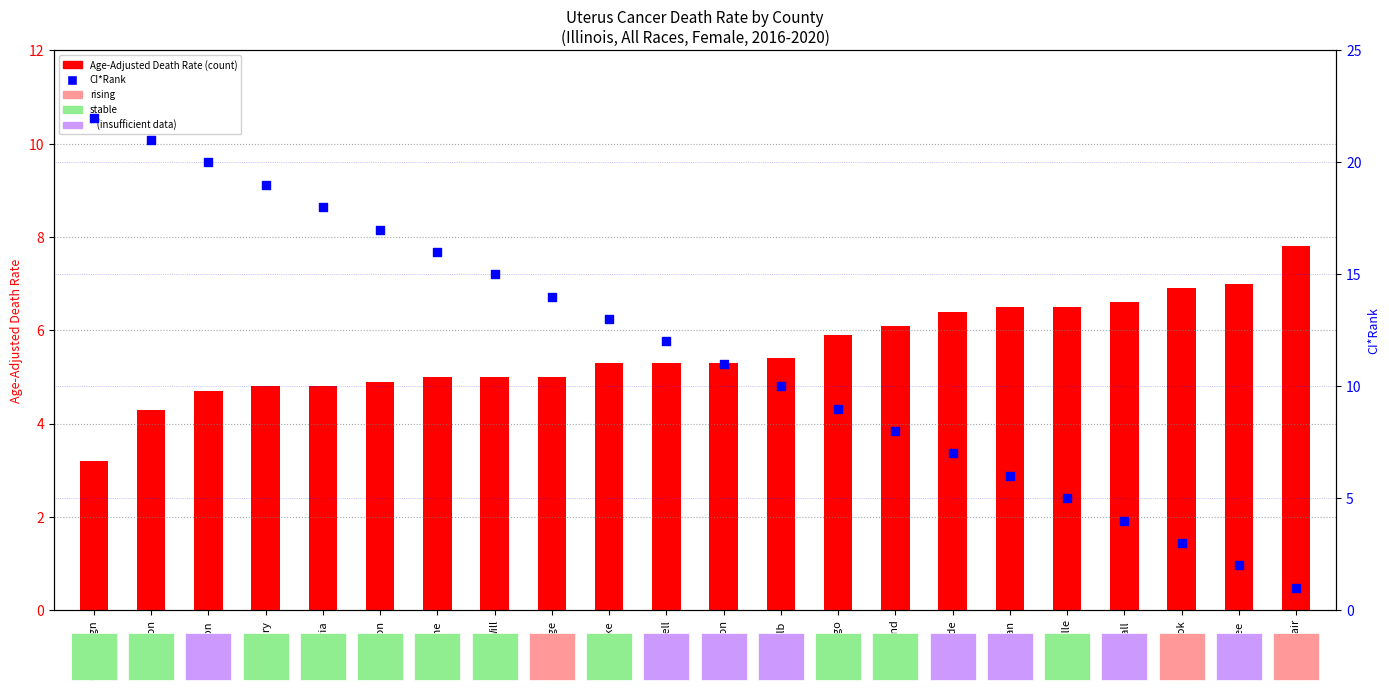

Which series has the widest spread of Y values?

CI*Rank (percentile)